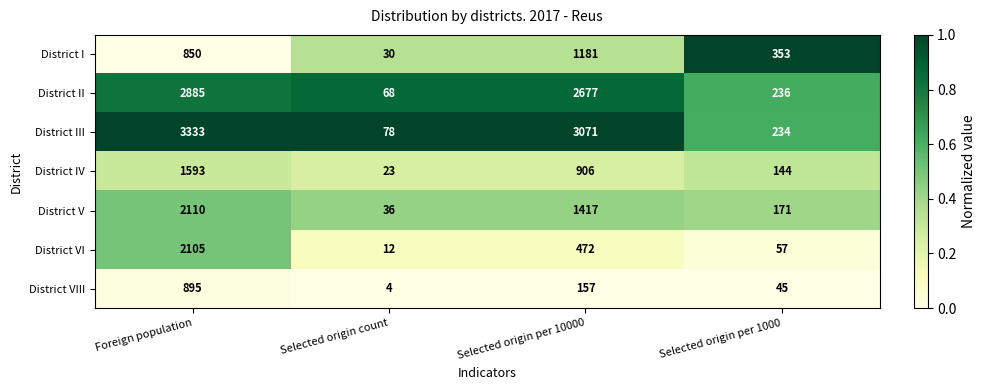

Which series has the largest total across all categories?

District III